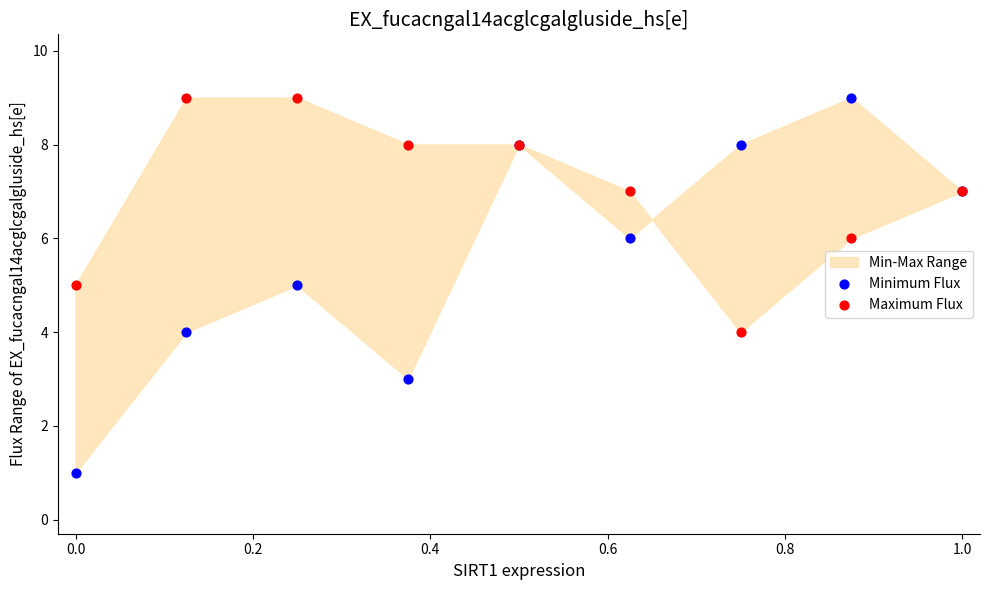

Which series contains the lowest Y value?

Minimum Flux